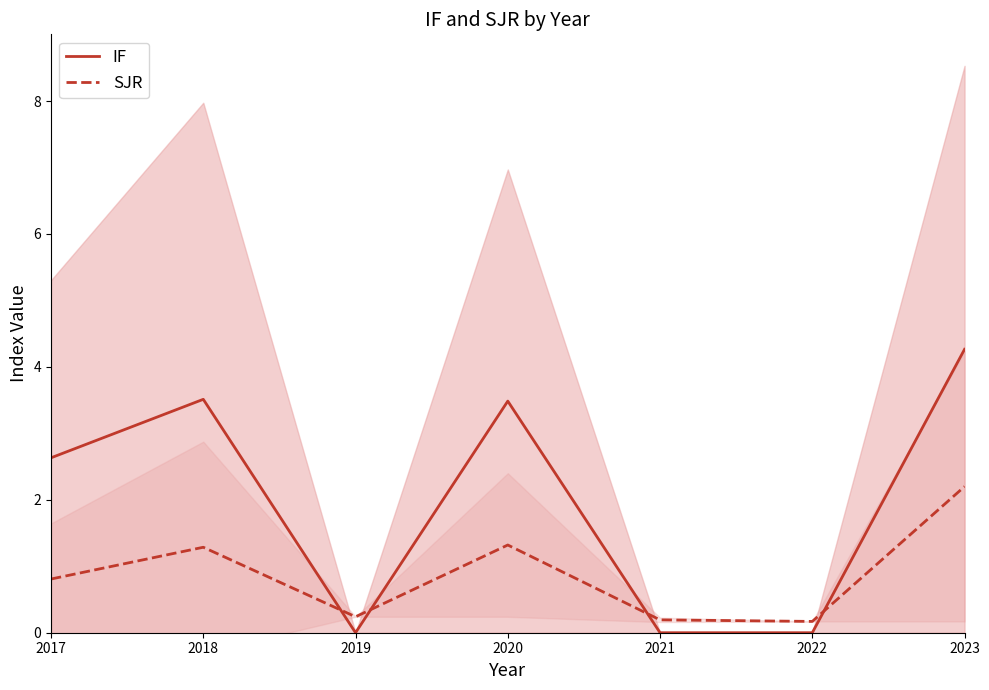

Between which two adjacent categories do SJR and IF first intersect?

2018 and 2019